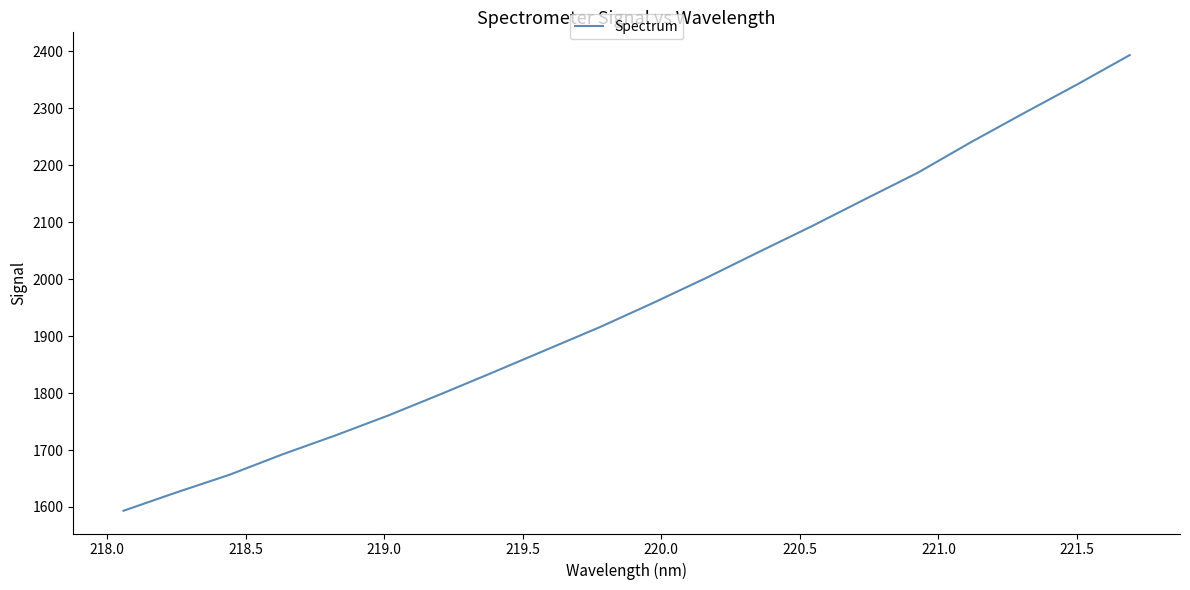

What is the smallest value displayed?

1593.5